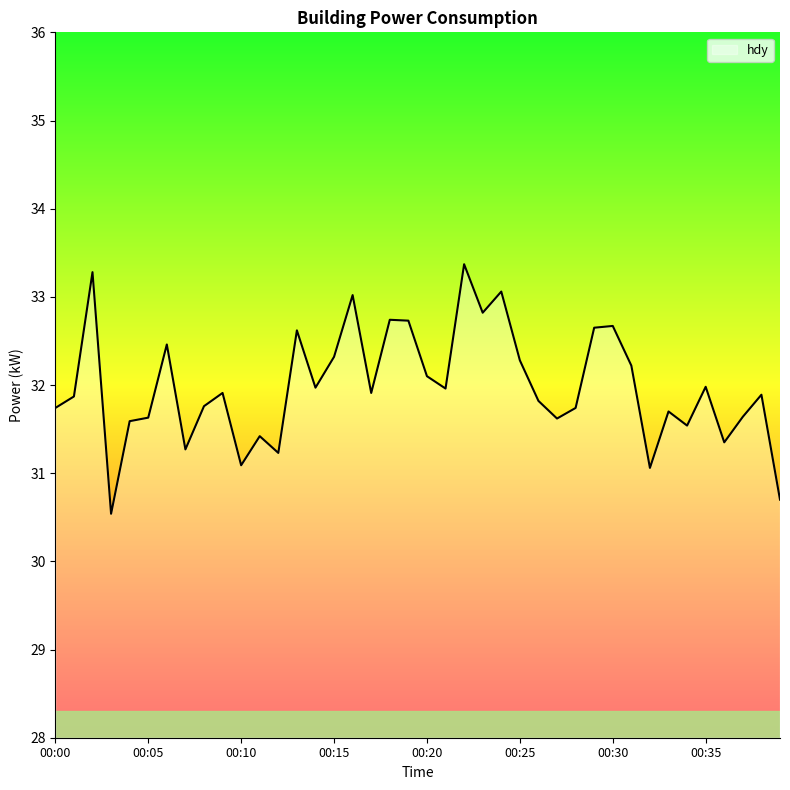

How many lines are shown in the chart?

1